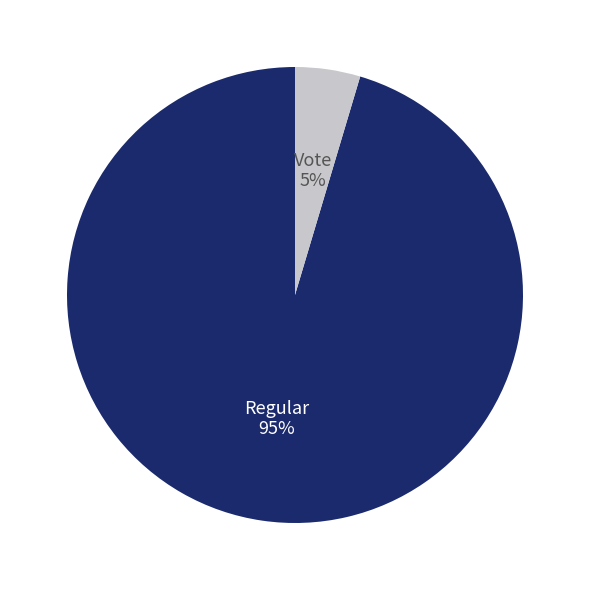

To the nearest percent, what is the average slice percentage?

50%